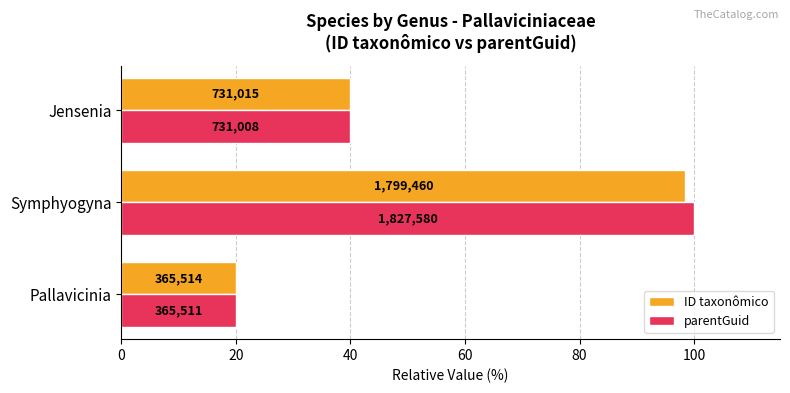

Reading right to left, list all the values displayed in this chart.

ID taxonômico: 40.0	98.5	20.0
parentGuid: 40.0	100.0	20.0